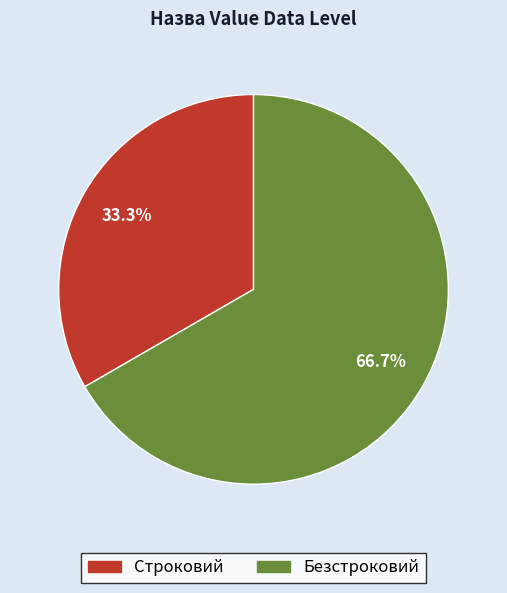

Is the sum of Строковий and Безстроковий greater than half?

Yes